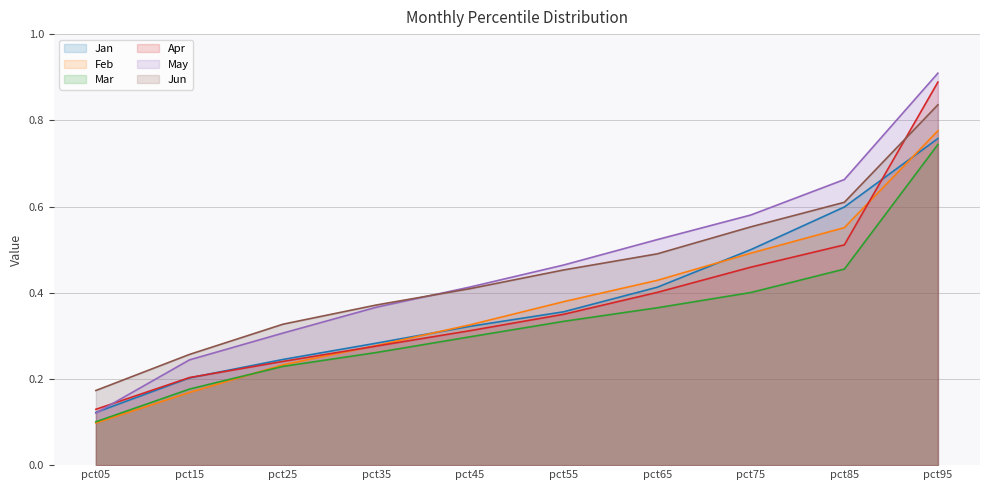

List the labels in order of Jan value, largest first.

pct95, pct85, pct75, pct65, pct55, pct45, pct35, pct25, pct15, pct05